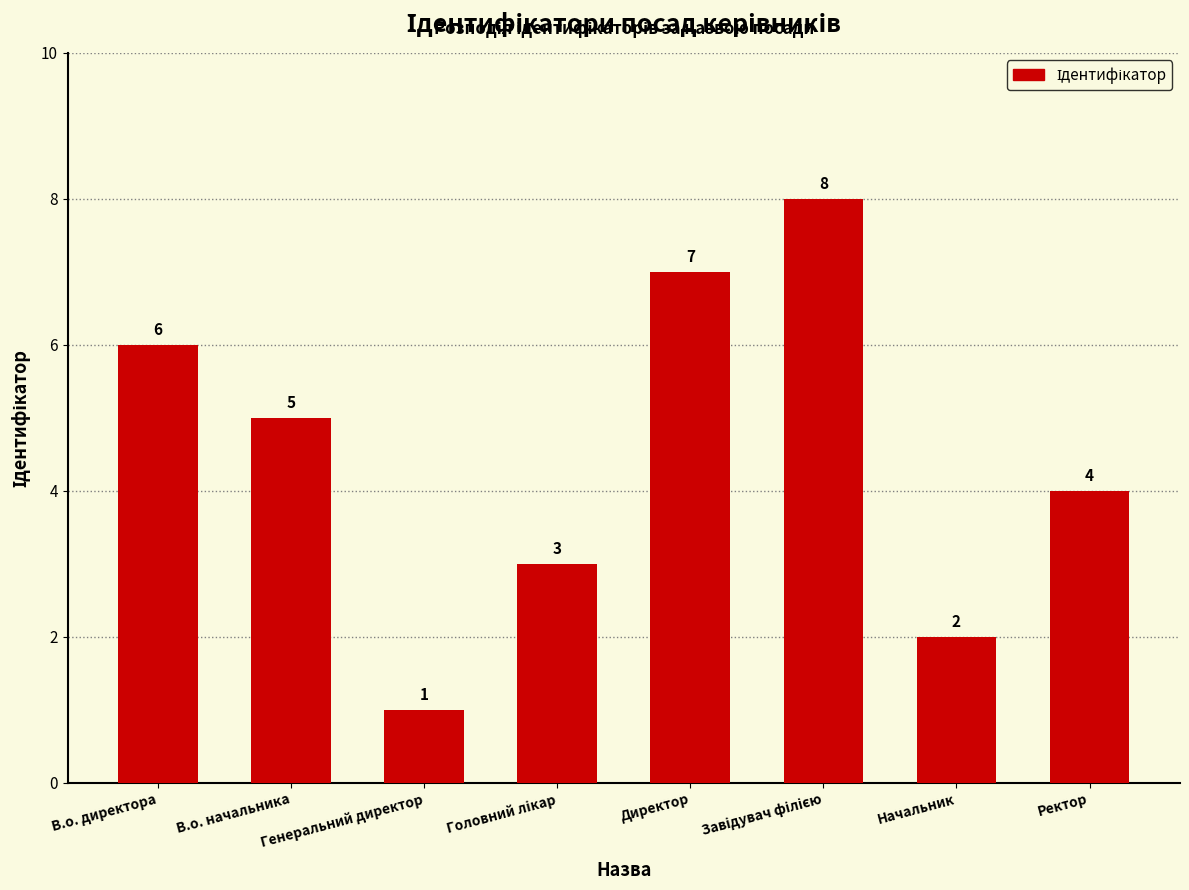

What is the value of the 2nd bar from the left?

5